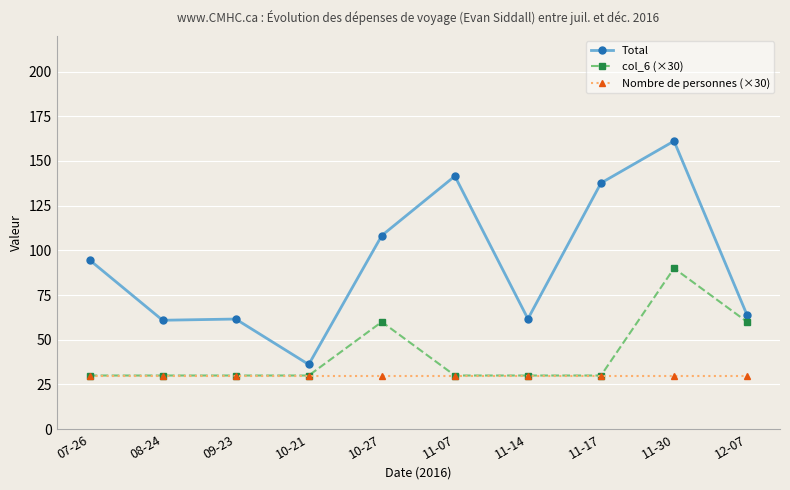

Between 10-21 and 11-17, which series saw the biggest shift?

Total